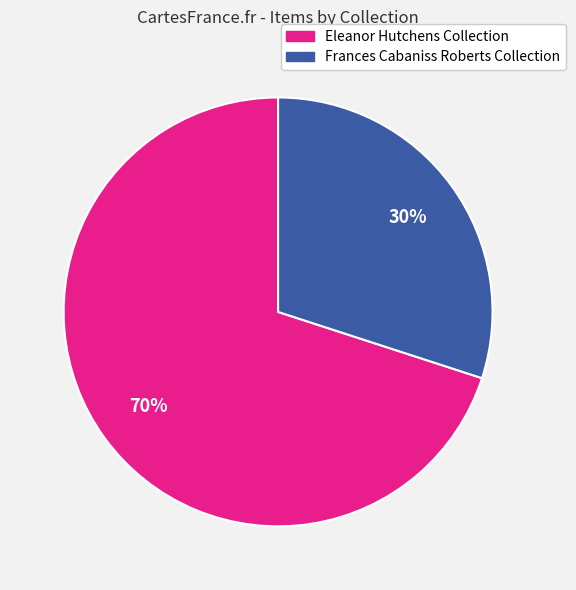

Is there a majority slice in this chart?

Yes